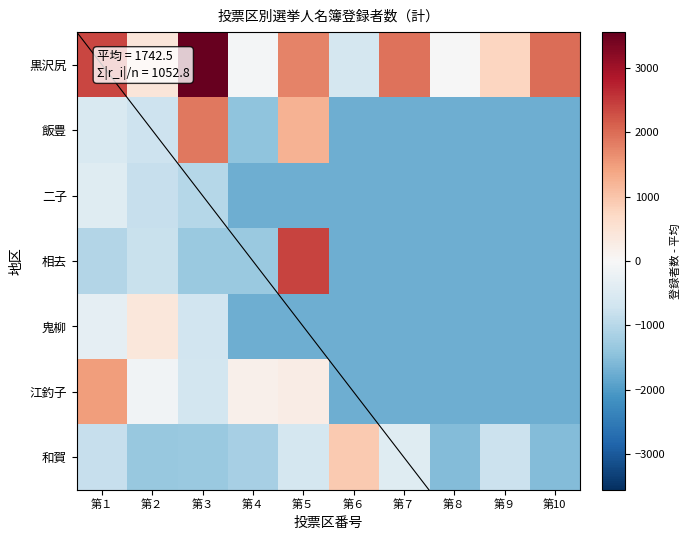

Between 第７ and 第８, which is larger?

第７